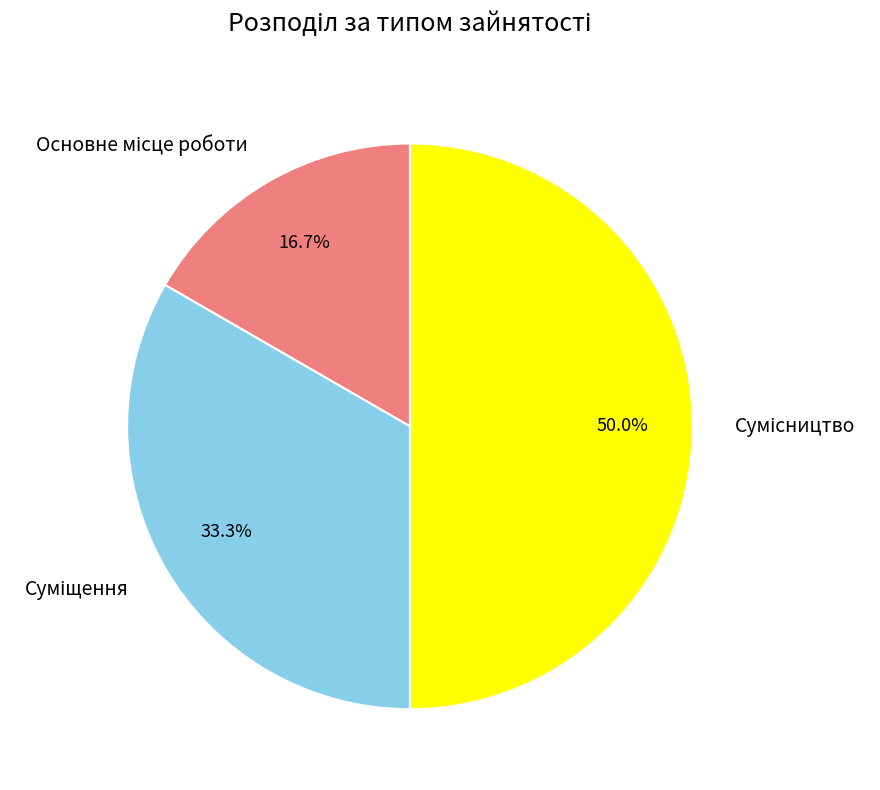

What is the ratio of the value at Сумісництво to the value at Суміщення?

1.5